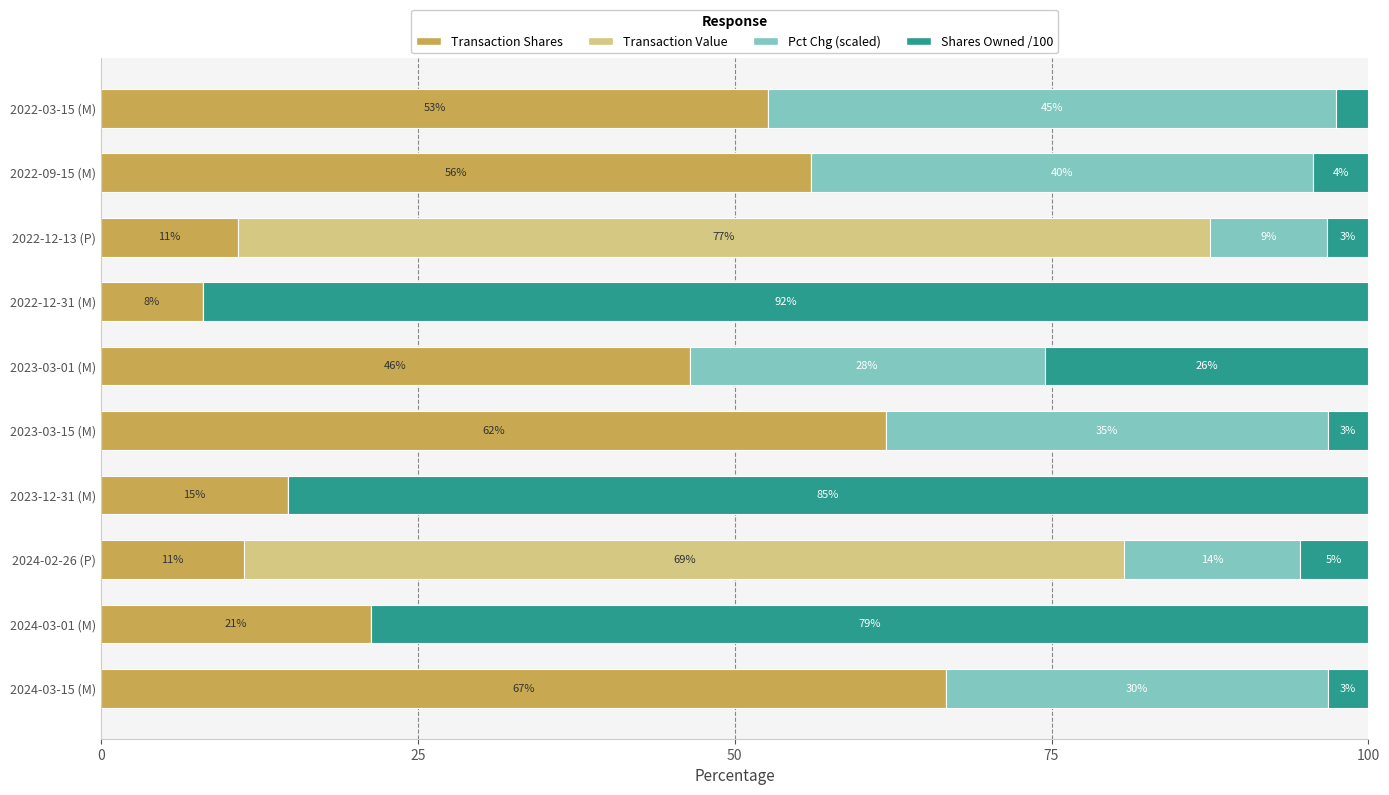

What are all the series names shown in the legend?

Transaction Shares, Transaction Value, Pct Chg (scaled), Shares Owned /100